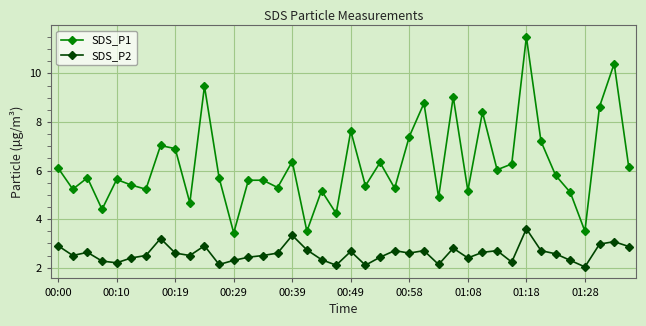

Rank the series by their maximum value, from lowest to highest.

SDS_P2, SDS_P1